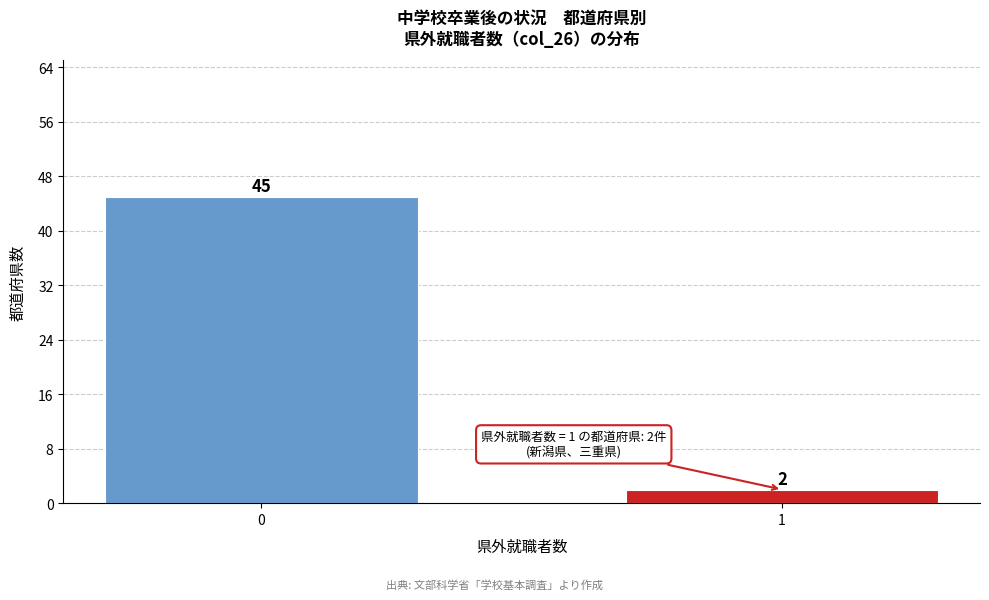

Reading left to right, list all the values displayed in this chart.

45	2